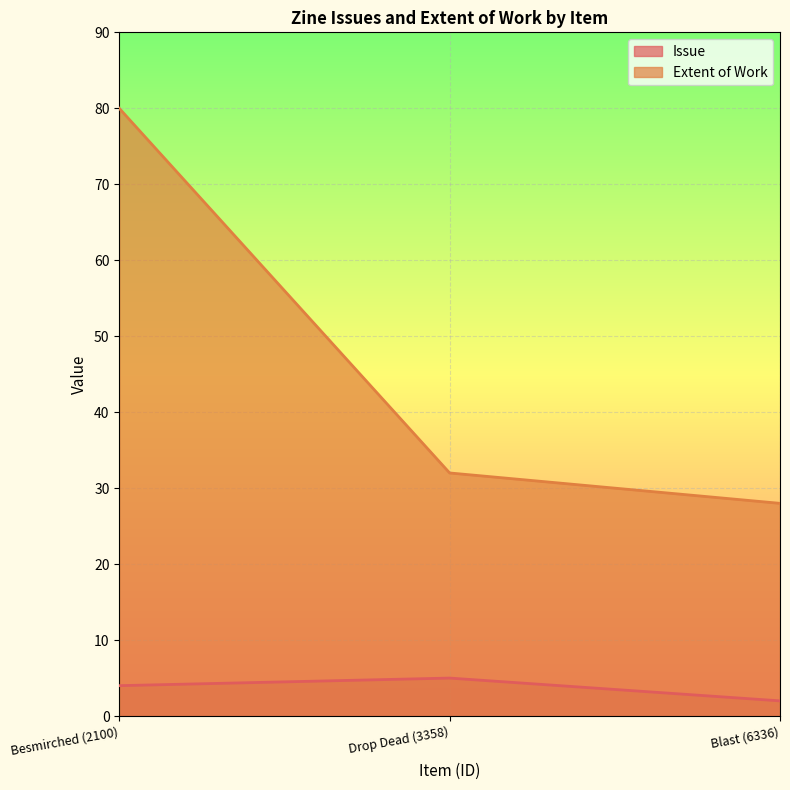

The Extent of Work series shows 43 at Drop Dead (3358). True or false?

False